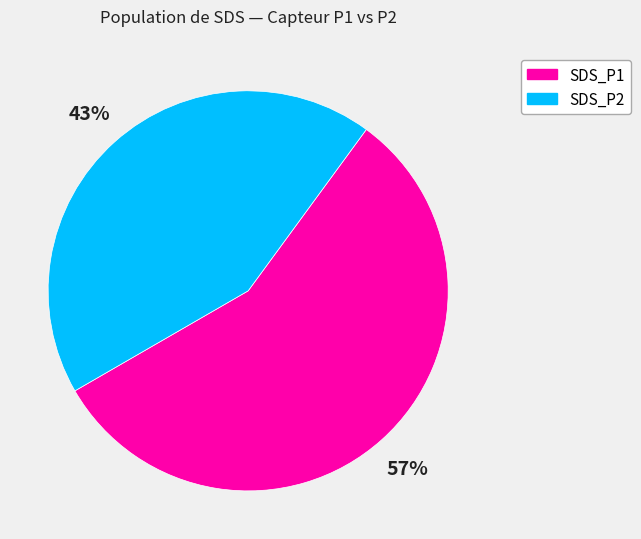

To the nearest percent, what portion does SDS_P2 represent?

43%